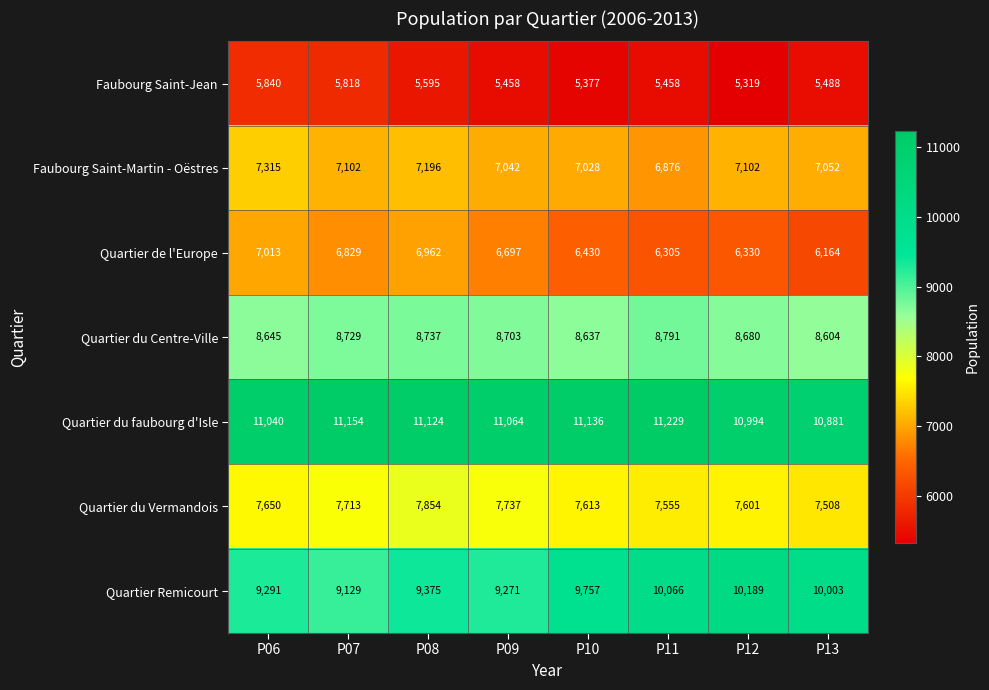

What is the sum of the Faubourg Saint-Martin - Oëstres values at P13 and P12?

14154